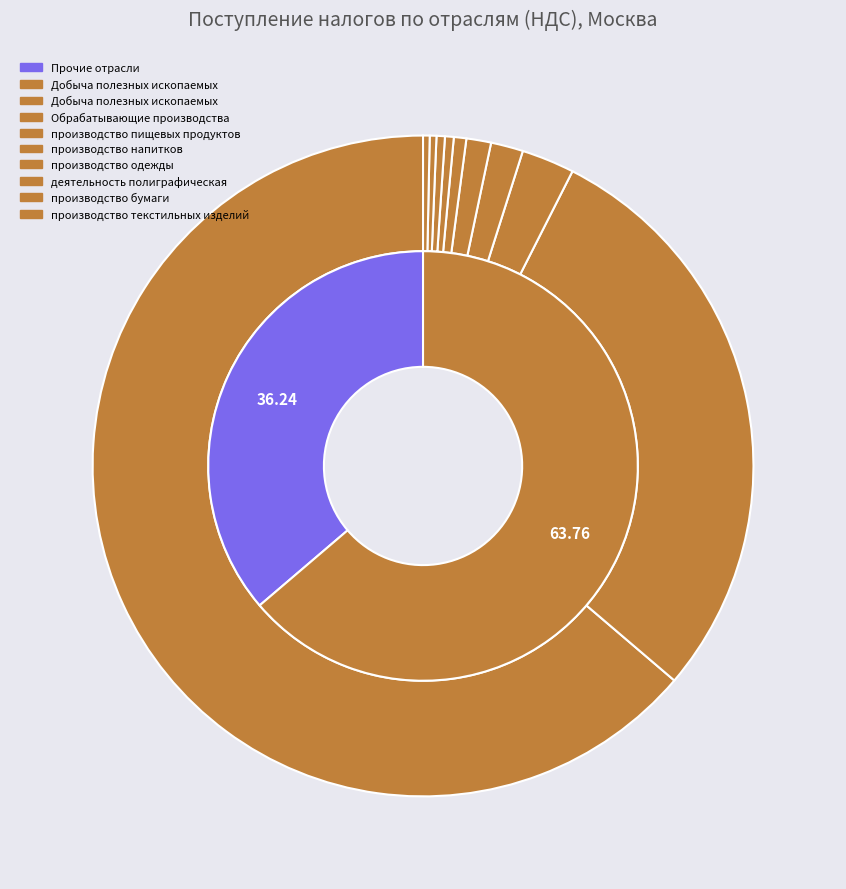

True or false: деятельность полиграфическая accounts for 1% of the total.

True